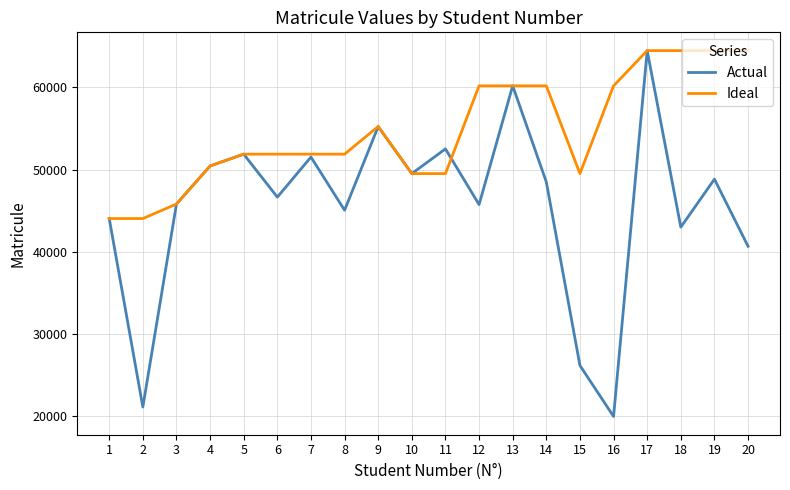

Is the value of Ideal at 17 greater than the value of Actual at 19?

Yes